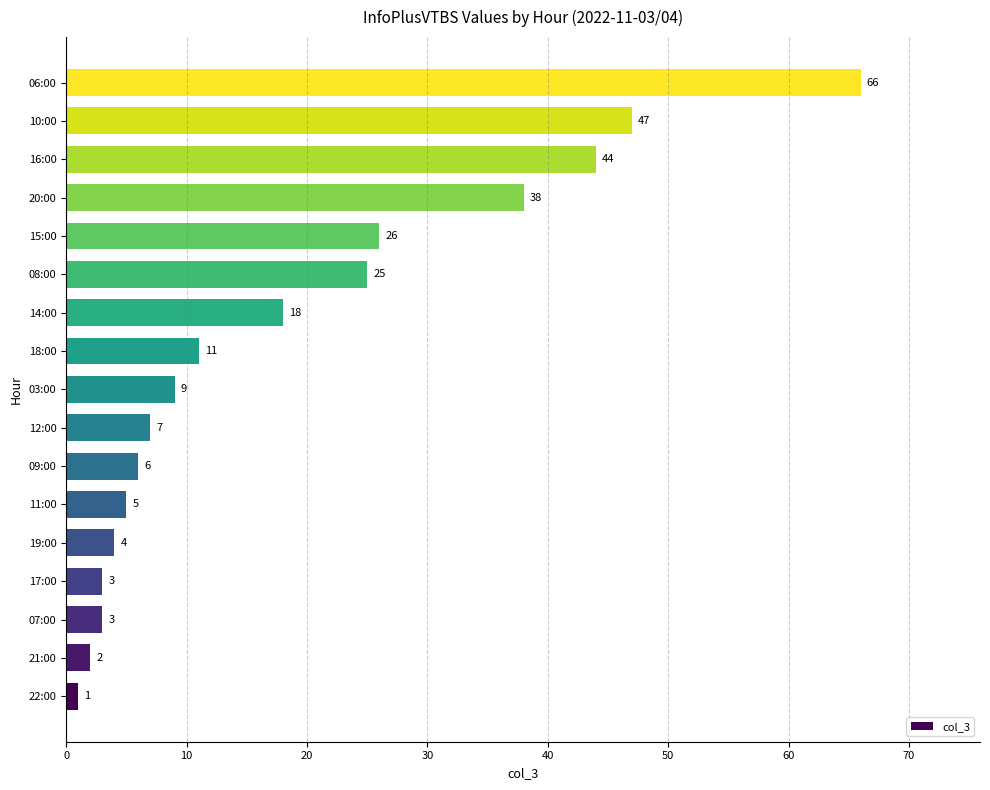

How many bars are there in total?

17